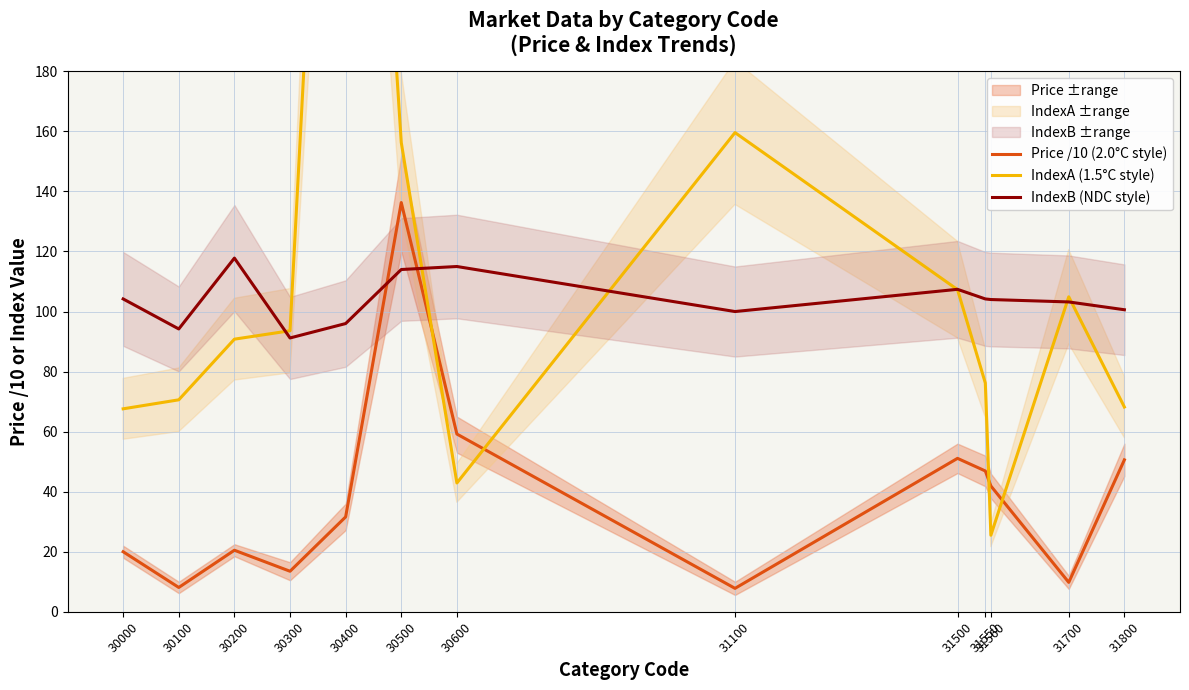

Which series has the largest total across all categories?

IndexA (1.5°C style)